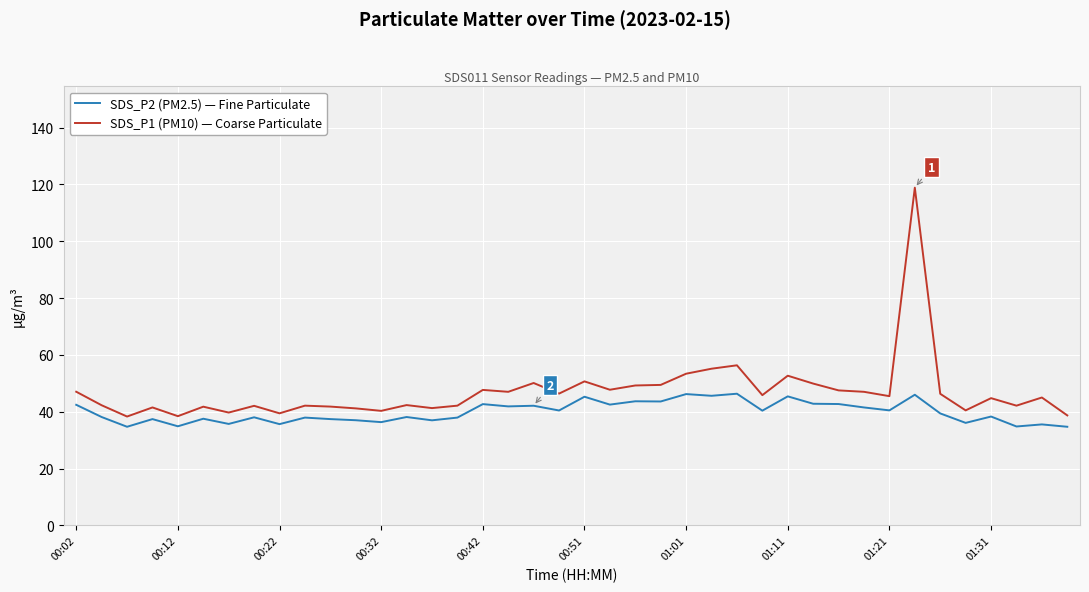

Which series has the largest total across all categories?

SDS_P1 (PM10) — Coarse Particulate